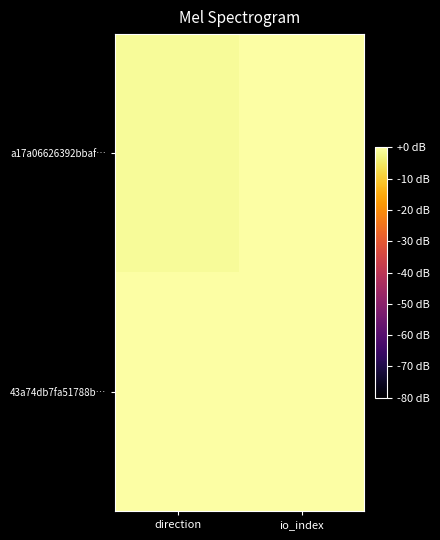

Which series has the largest total across all categories?

a17a06626392bbaf…